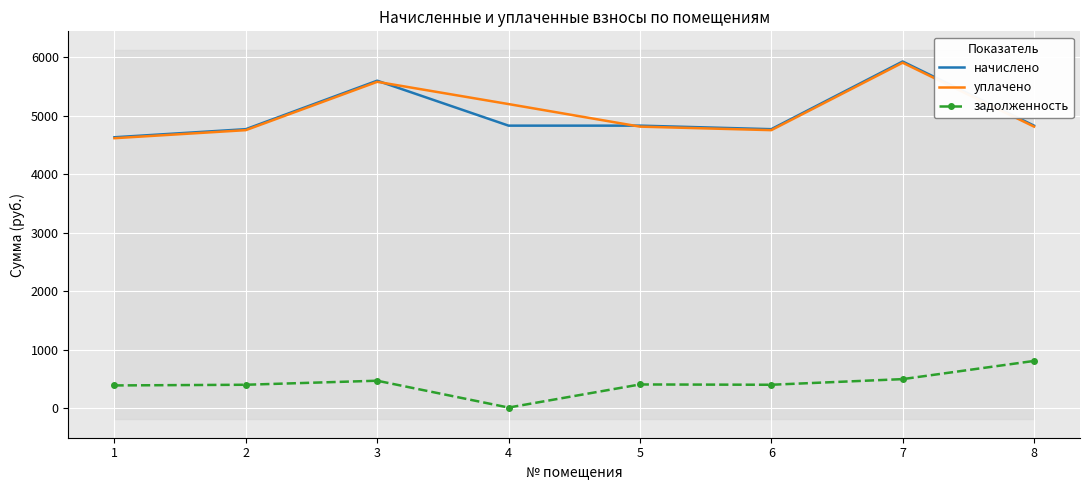

Between 4 and 5, which is larger?

4